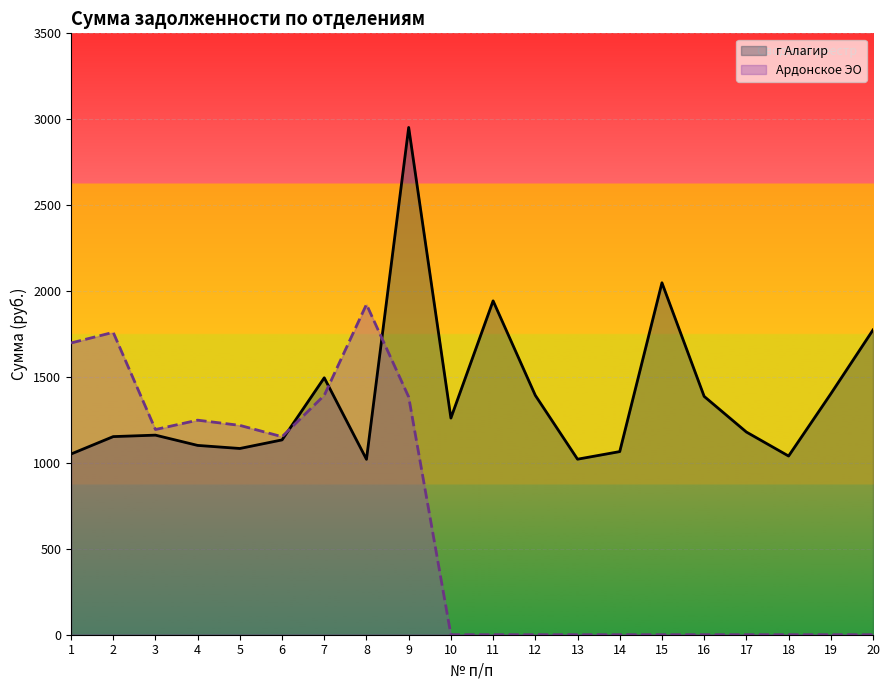

Rank the series by their maximum value, from highest to lowest.

г Алагир, Ардонское ЭО